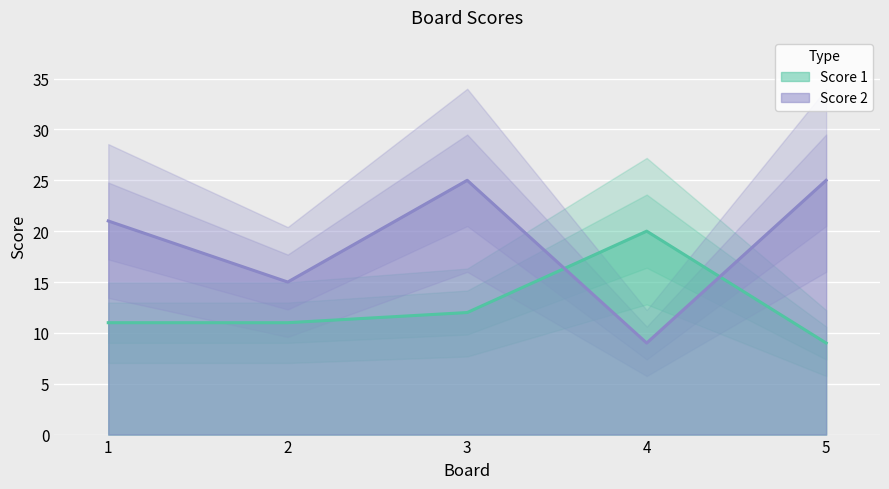

After their last crossing, which series has the higher values: Score 2 or Score 1?

Score 2